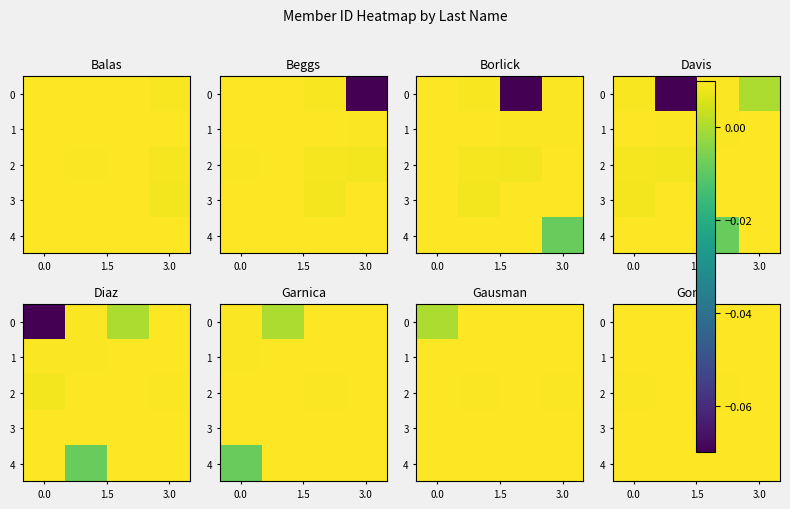

How many 1 values are between 0 and 1?

4